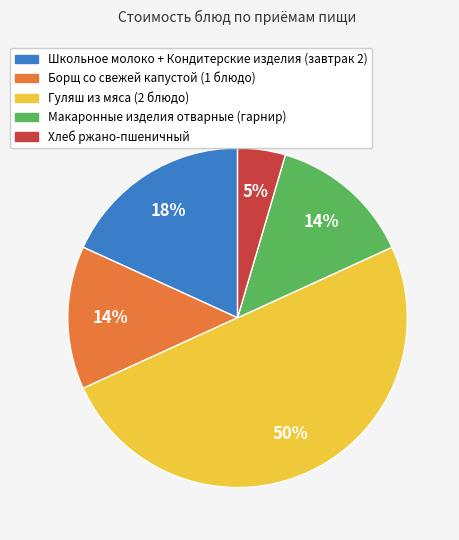

Which slice is the smallest?

Хлеб ржано-пшеничный